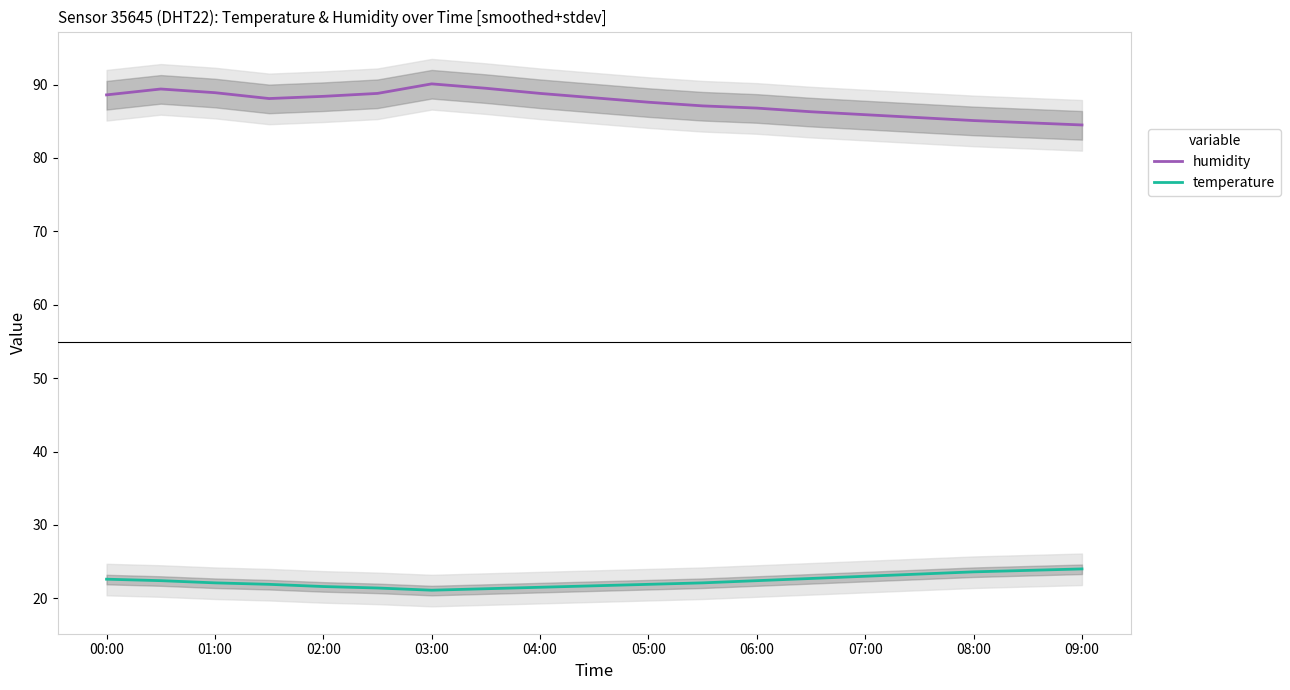

True or false: temperature and humidity cross at least once.

False